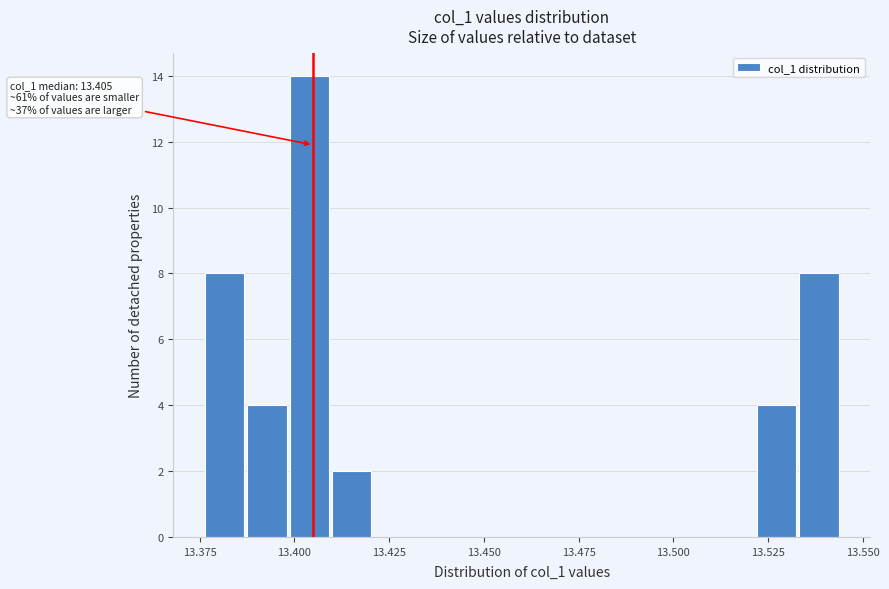

Around what value on the x-axis is the tallest bar? Give the approximate position of its centre, as read against the axis.

13.405